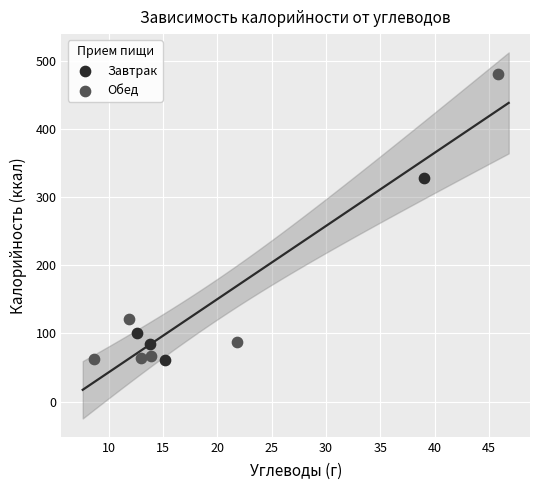

Which series has the widest spread of Y values?

Обед